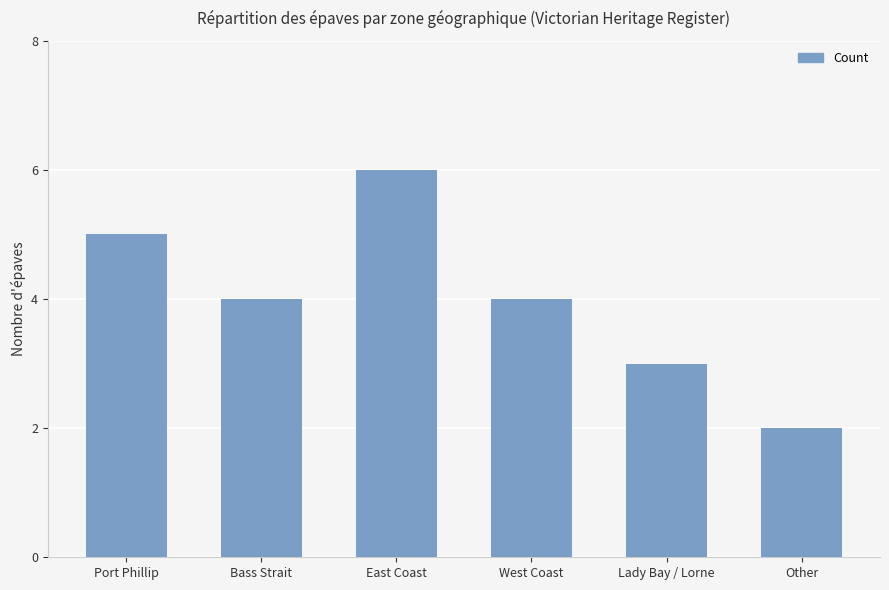

At which category does the chart reach its peak across all series?

East Coast